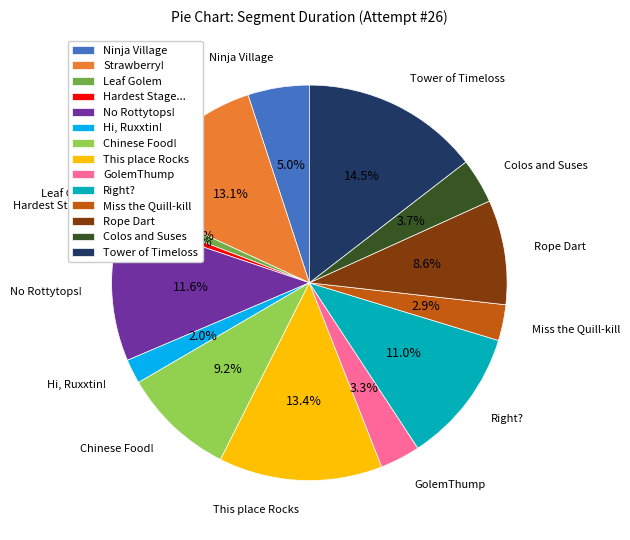

Does Ninja Village represent more than half of the total?

No